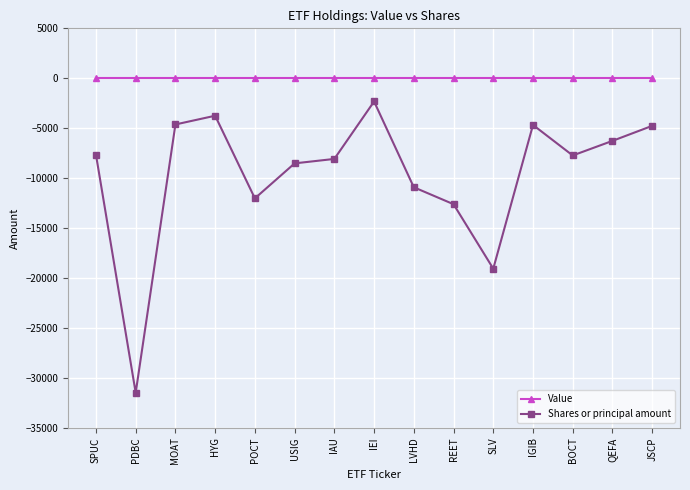

Which series has the largest total across all categories?

Value